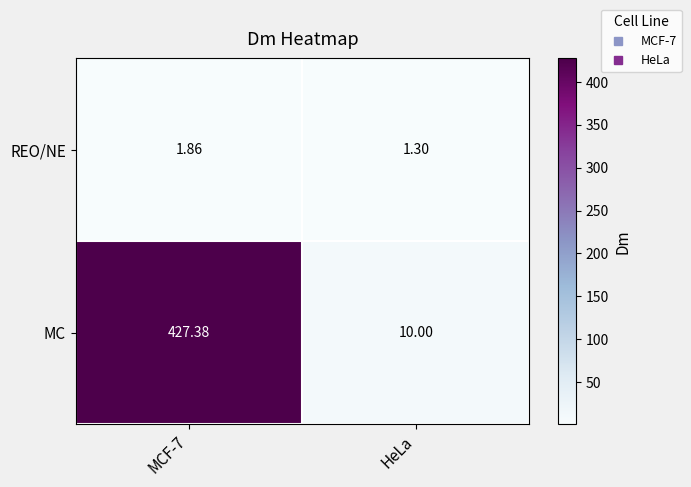

At which category does the chart reach its peak across all series?

MCF-7